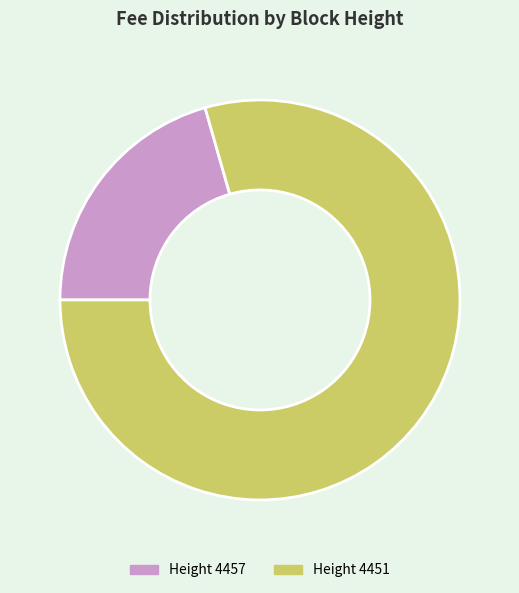

Rank the categories by value from lowest to highest.

Height 4457, Height 4451